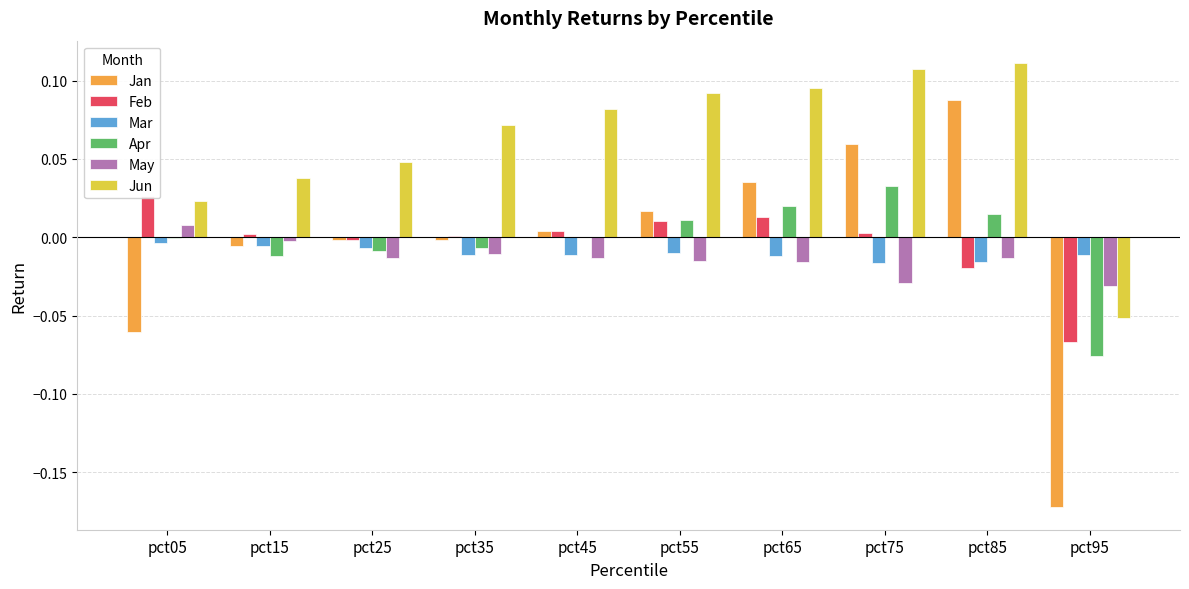

Reading left to right, transcribe all the data shown in this chart.

Jan: -0.1	-0.0	-0.0	-0.0	0.0	0.0	0.0	0.1	0.1	-0.2
Feb: 0.0	0.0	-0.0	0.0	0.0	0.0	0.0	0.0	-0.0	-0.1
Mar: -0.0	-0.0	-0.0	-0.0	-0.0	-0.0	-0.0	-0.0	-0.0	-0.0
Apr: -0.0	-0.0	-0.0	-0.0	0.0	0.0	0.0	0.0	0.0	-0.1
May: 0.0	-0.0	-0.0	-0.0	-0.0	-0.0	-0.0	-0.0	-0.0	-0.0
Jun: 0.0	0.0	0.0	0.1	0.1	0.1	0.1	0.1	0.1	-0.1